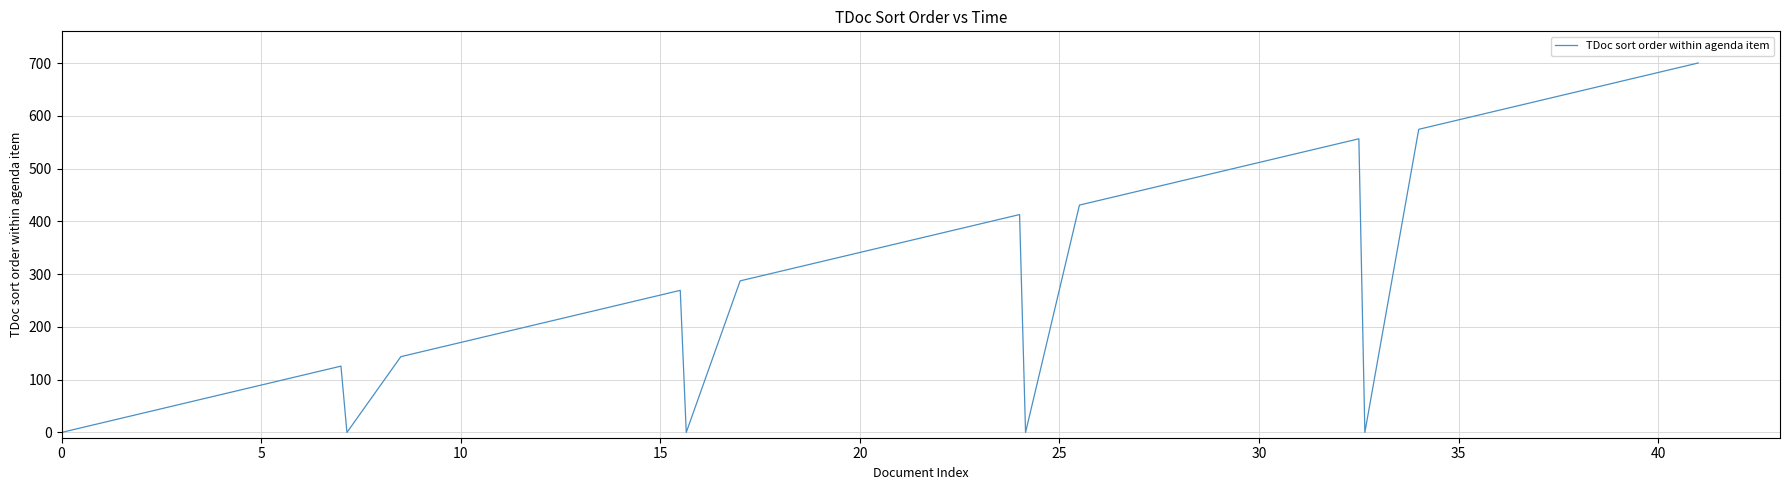

What is the maximum value shown in the chart?

700.0